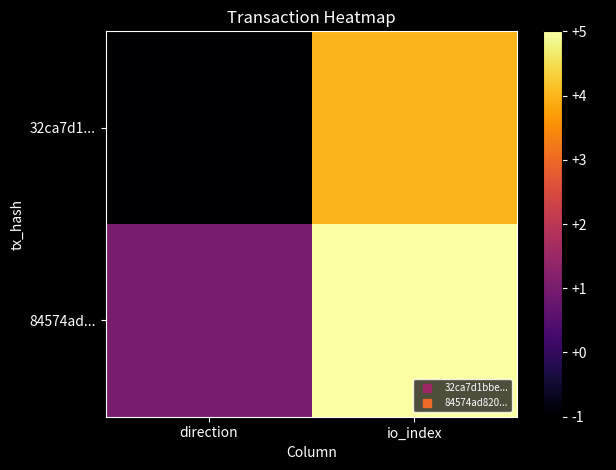

How many series are shown in this chart?

2